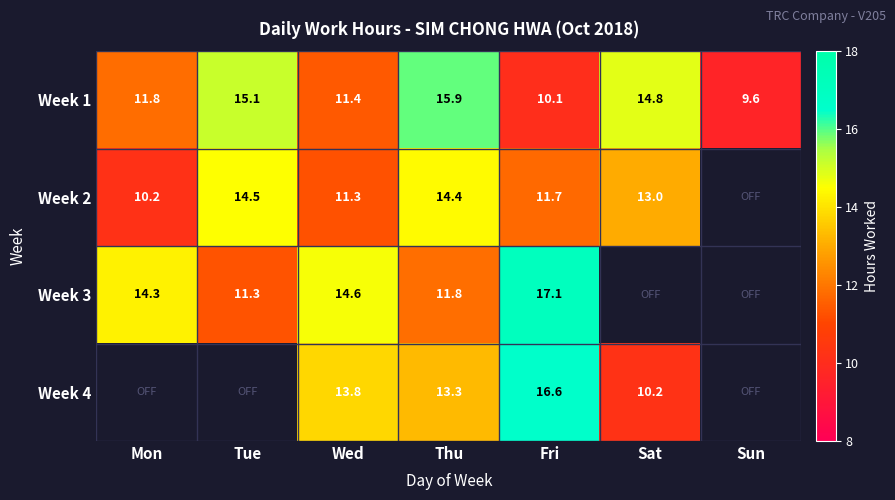

Rank the categories by Week 1 value from highest to lowest.

Thu, Tue, Sat, Mon, Wed, Fri, Sun